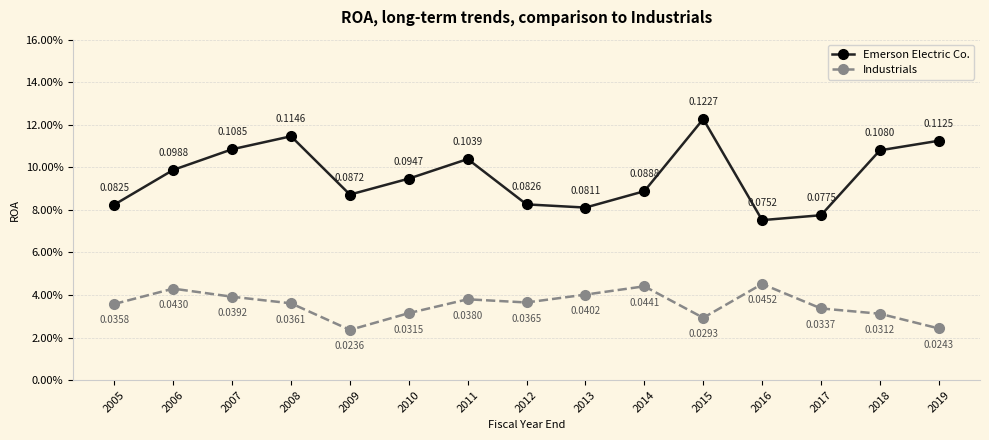

Rank the series by their average value, from lowest to highest.

Industrials, Emerson Electric Co.